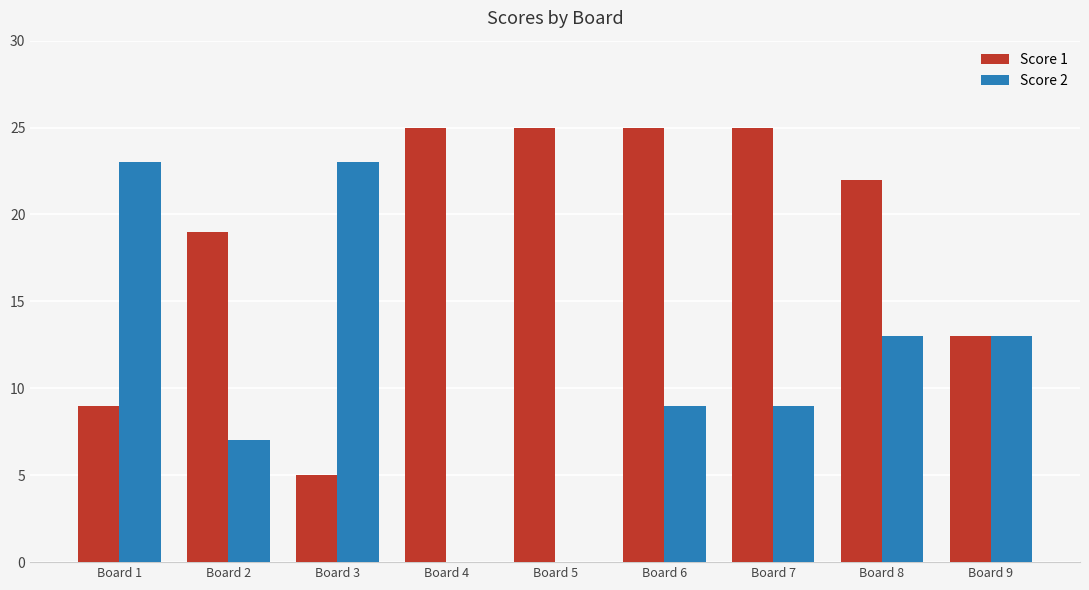

Is the value of Score 1 at Board 9 greater than the value of Score 2 at Board 4?

Yes